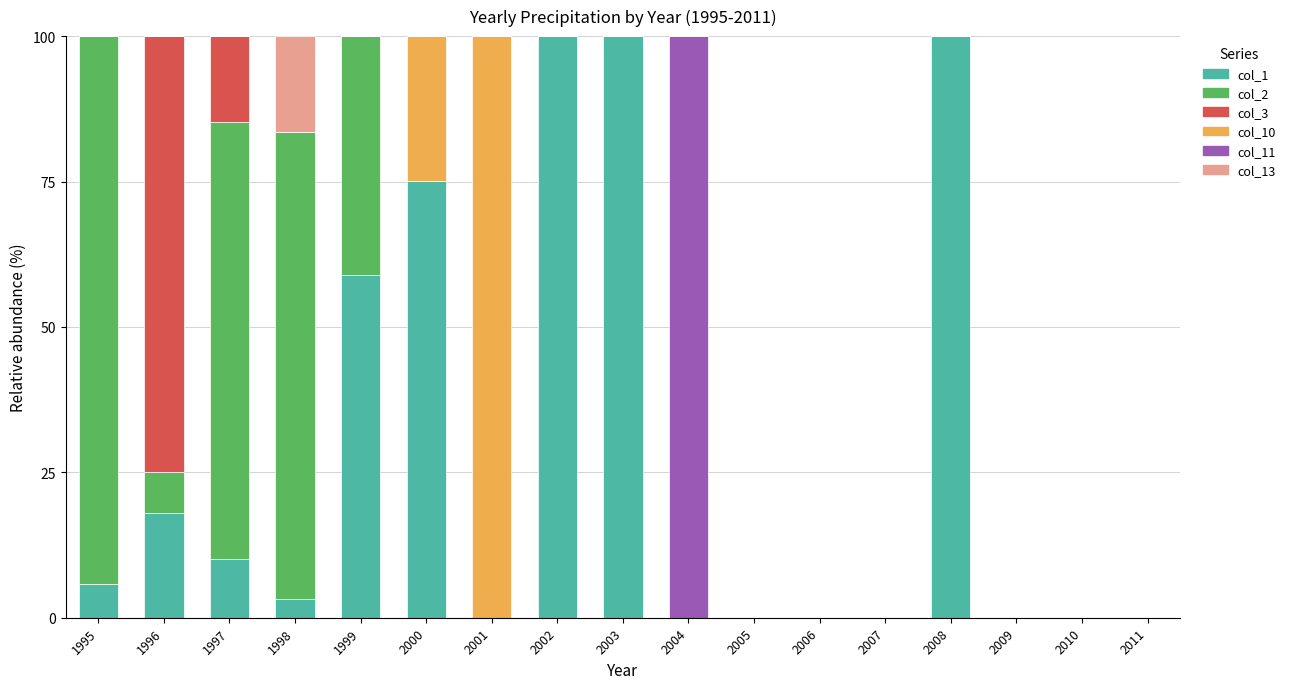

At which label does col_1 first exceed 3?

1995